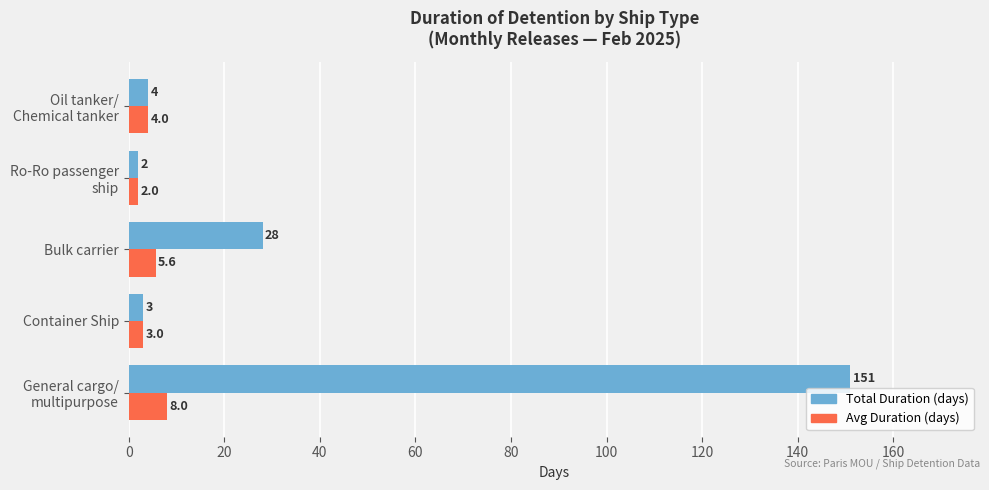

Rank the series by their average value, from lowest to highest.

Avg Duration (days), Total Duration (days)